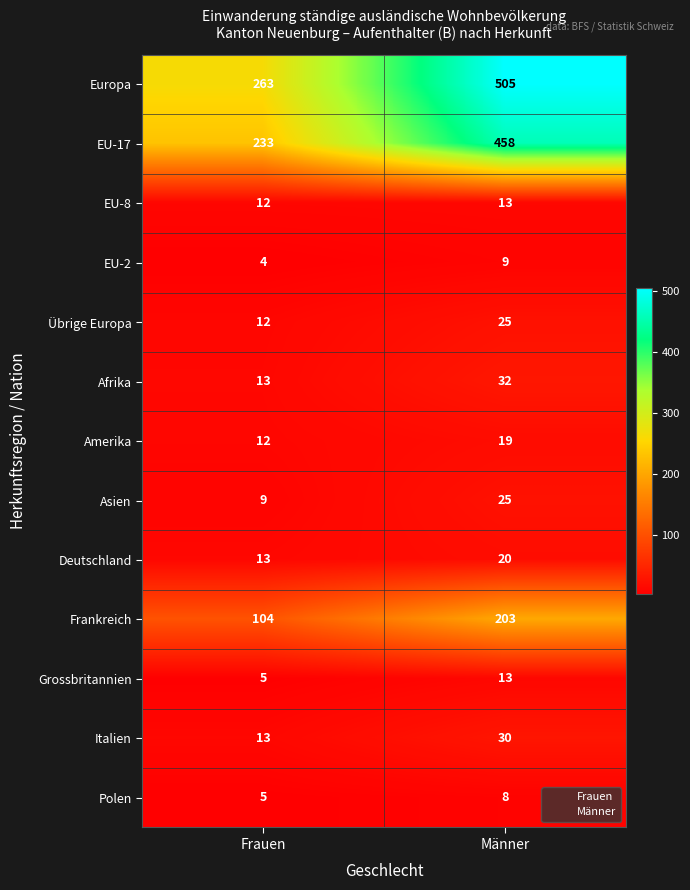

What is the lowest value of the Frankreich series?

104